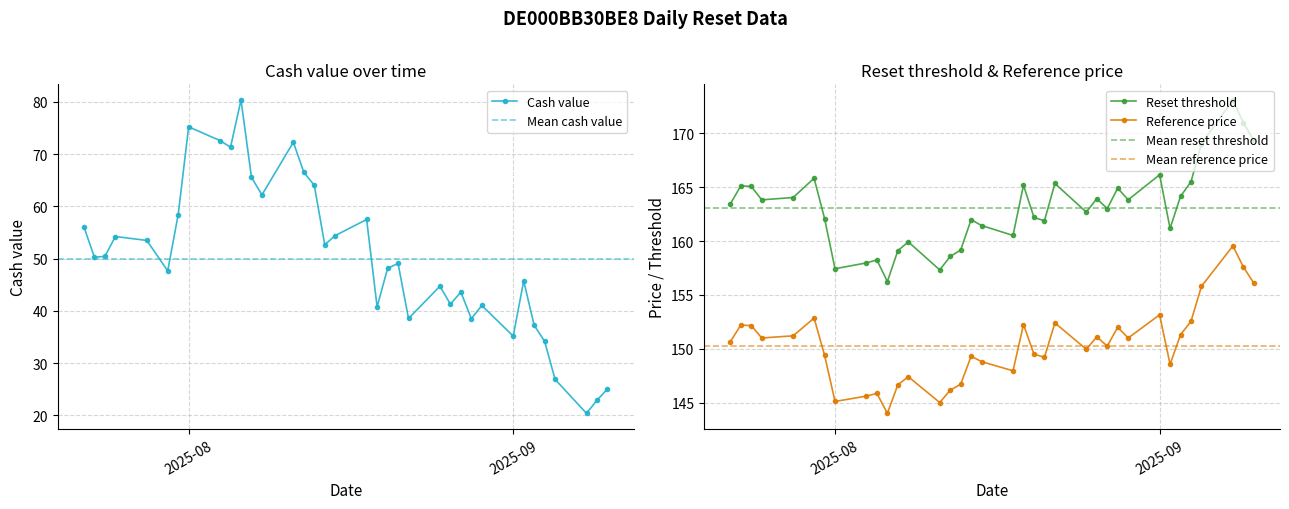

True or false: Reset threshold and Reference price intersect in this chart.

False